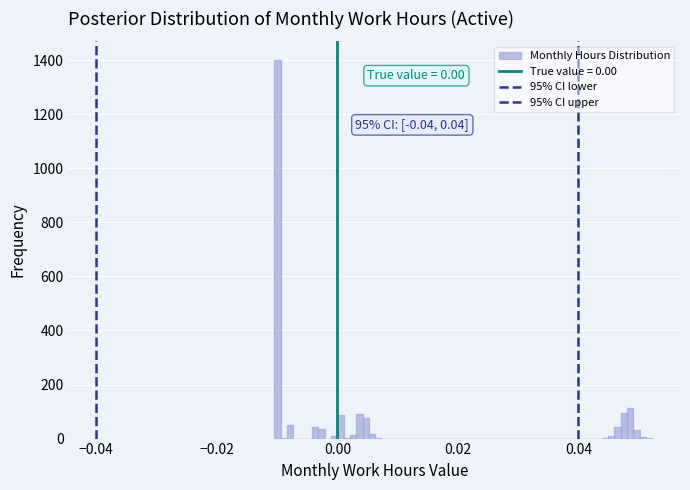

Read against the x-axis, roughly where is the centre of the tallest bar?

-0.010